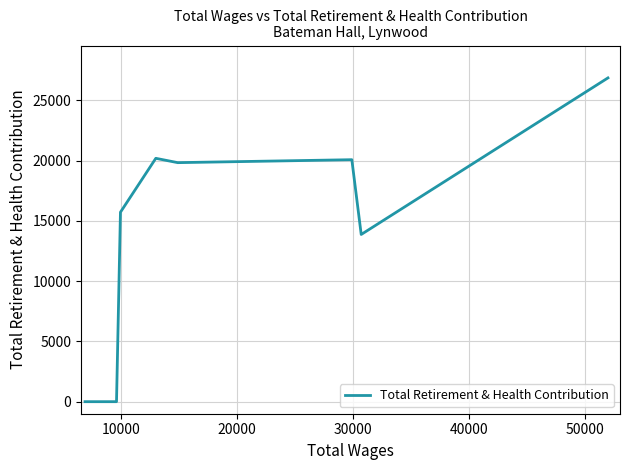

How many lines are shown in the chart?

1